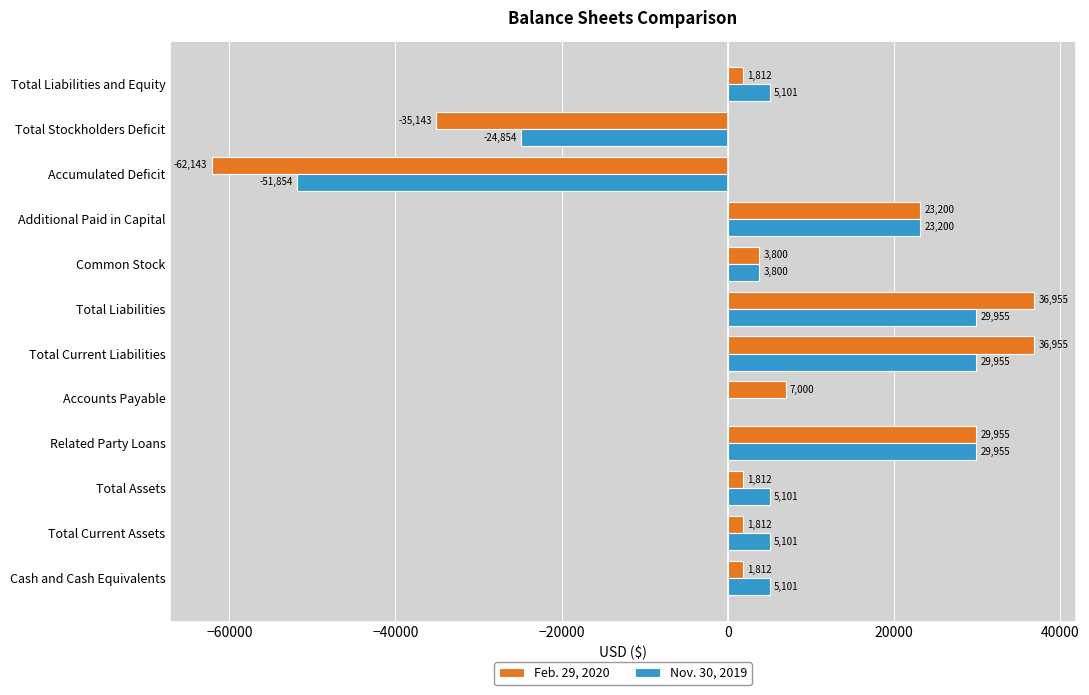

What is the sum of the Nov. 30, 2019 values at Related Party Loans and Cash and Cash Equivalents?

35056